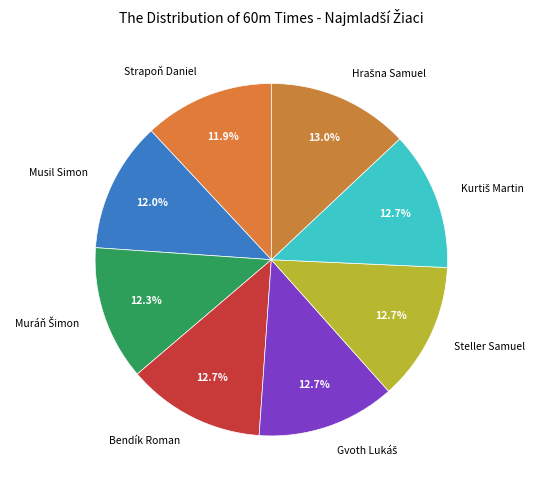

The Musil Simon slice represents 12% of the pie. True or false?

True